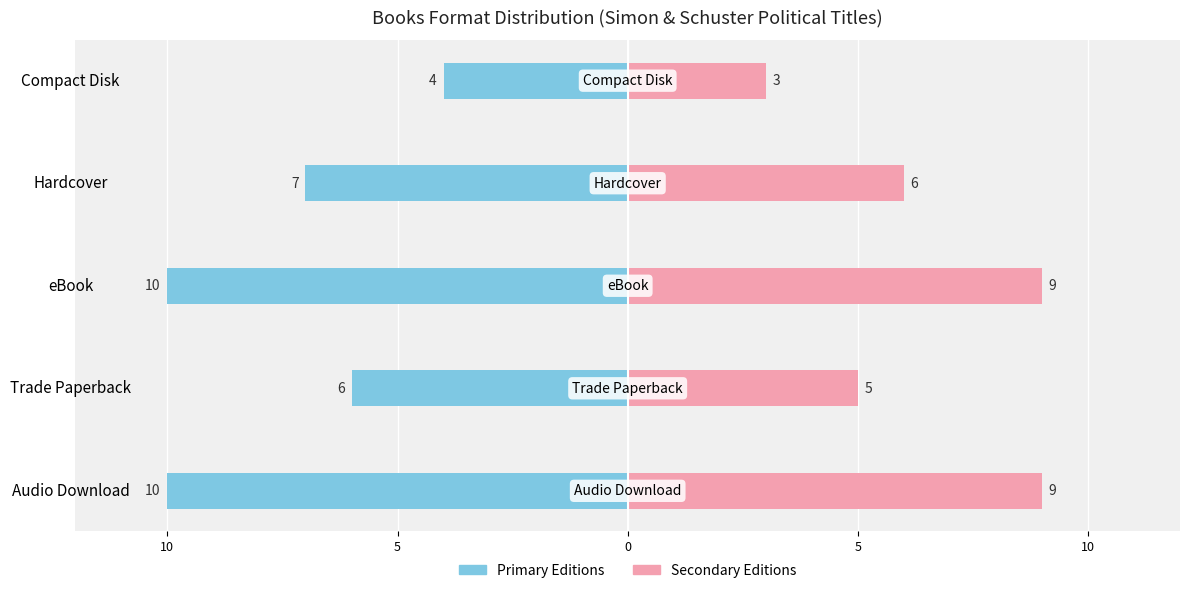

Are the bars horizontal?

Yes